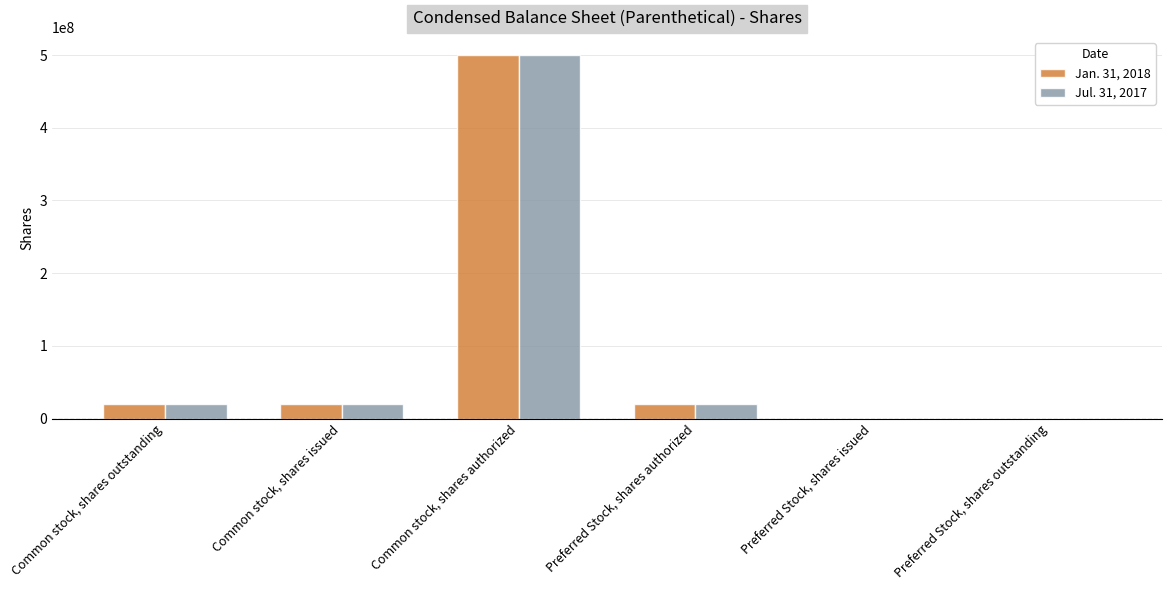

What is the sum of the Jan. 31, 2018 values at Common stock, shares outstanding and Preferred Stock, shares authorized?

40000000